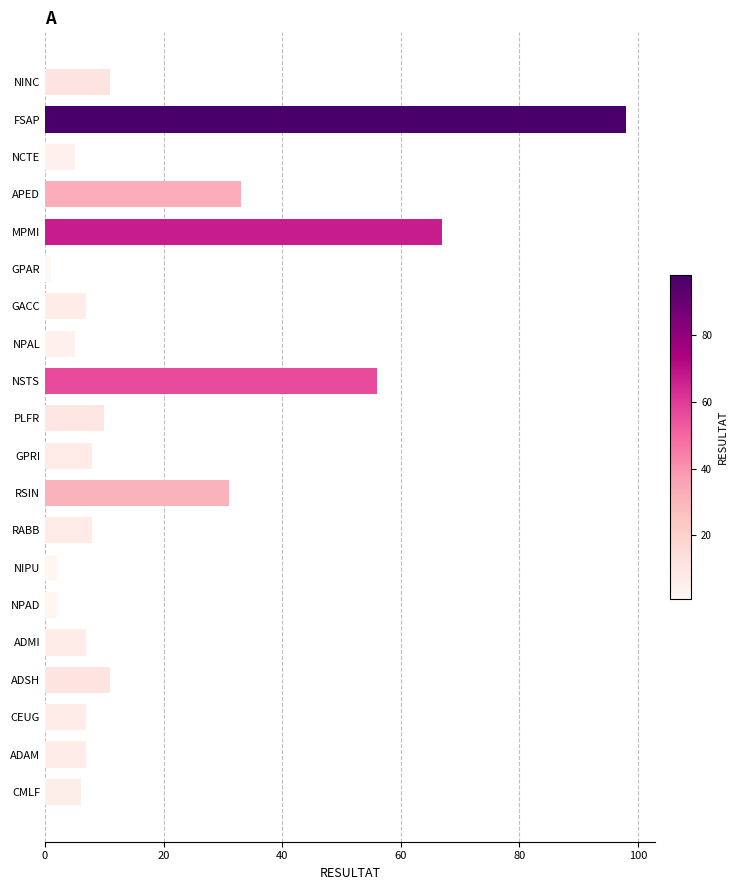

Which label corresponds to the largest value in the chart?

FSAP